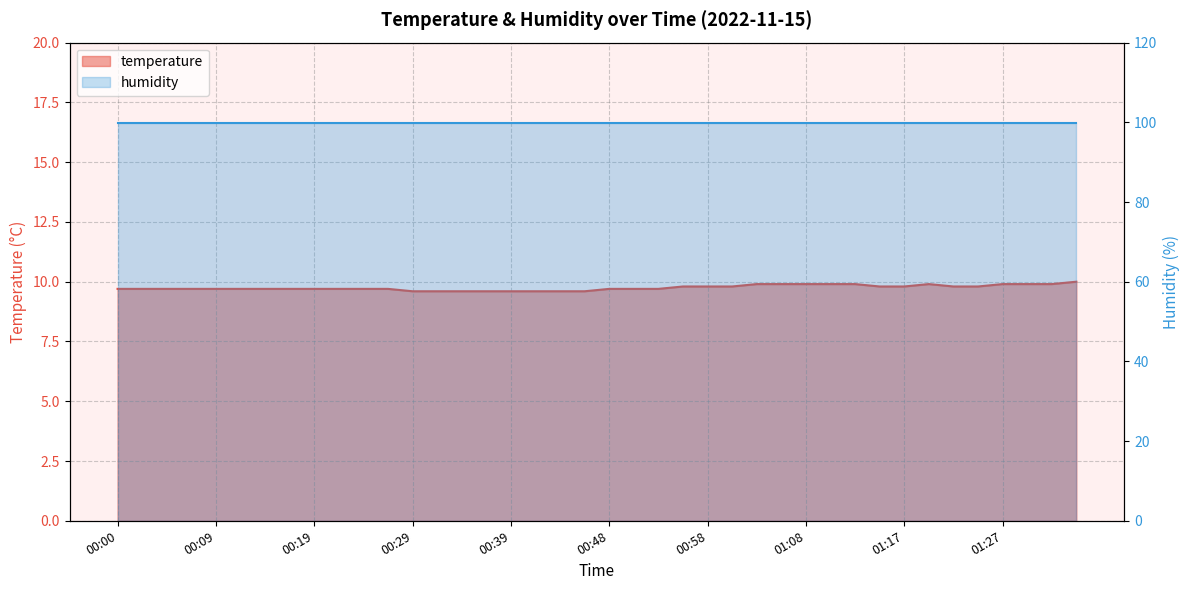

How many interior local peaks (higher than both neighbors) does the data have?

1